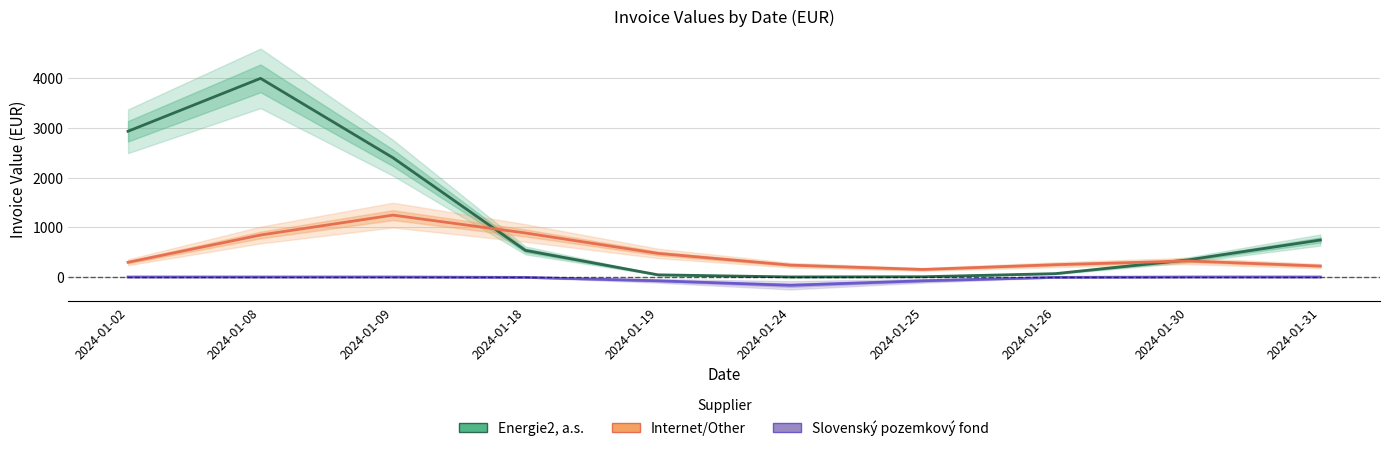

What are all the series names shown in the legend?

Energie2, a.s., Internet/Other, Slovenský pozemkový fond